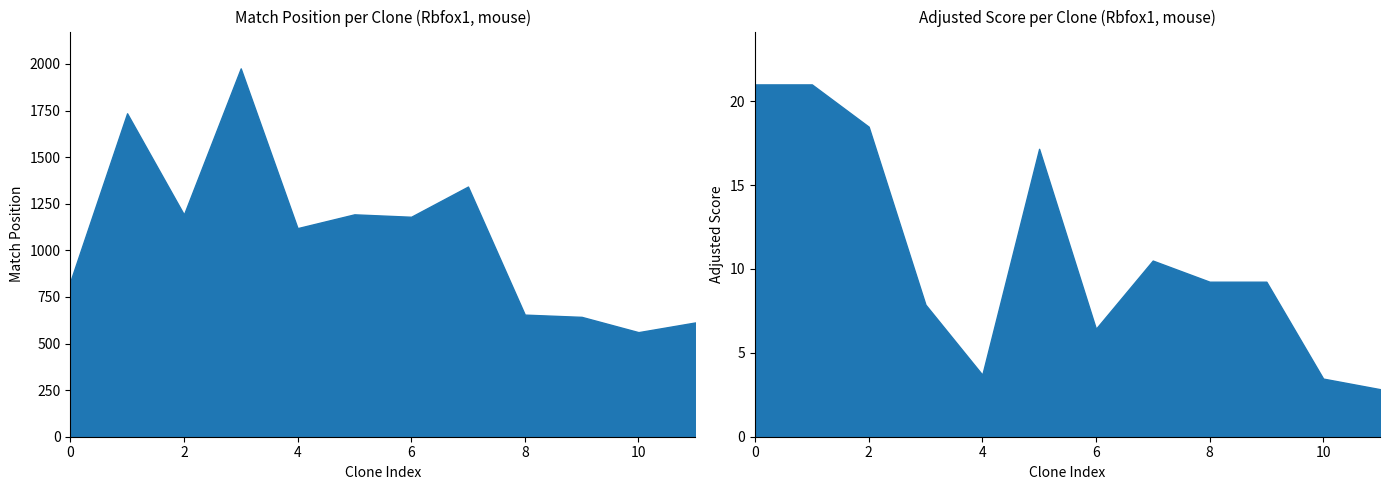

What is the difference between the maximum and second lowest values in the Adjusted Score series?

17.5